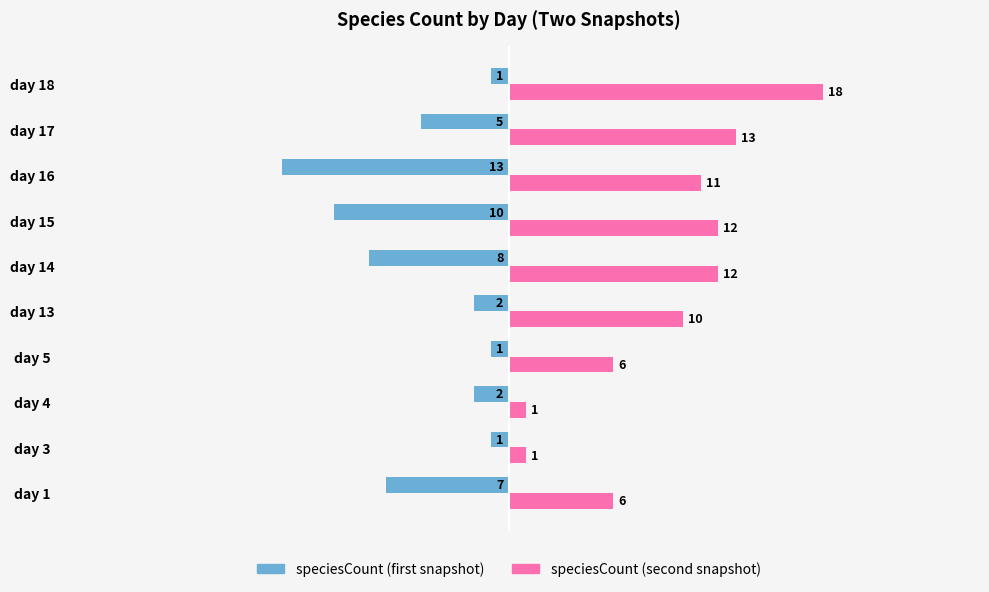

Rank the series by their maximum value, from highest to lowest.

speciesCount (second snapshot), speciesCount (first snapshot)